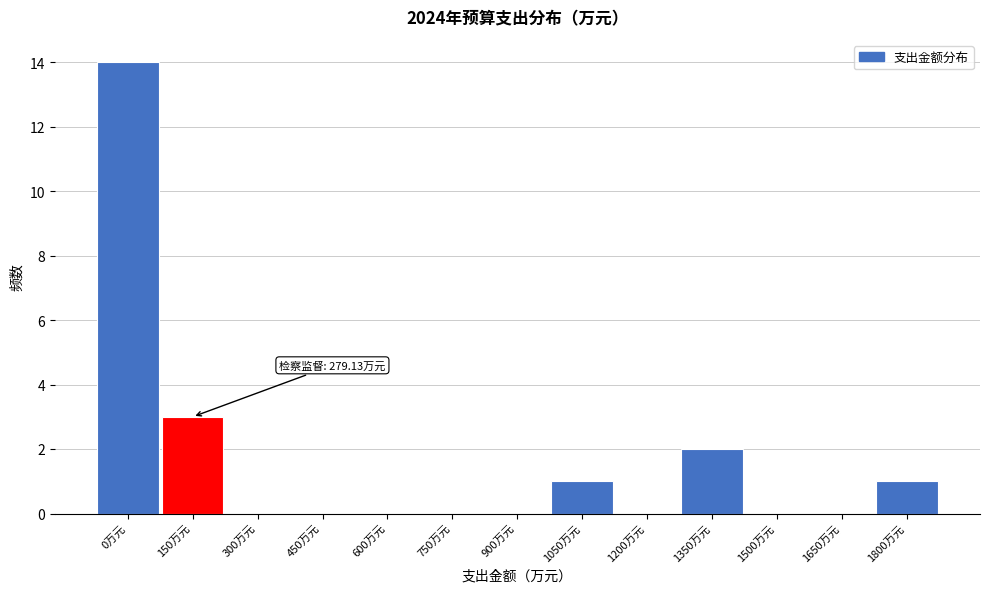

Reading left to right, what are all the values shown in this chart?

0万元=14	150万元=3	300万元=0	450万元=0	600万元=0	750万元=0	900万元=0	1050万元=1	1200万元=0	1350万元=2	1500万元=0	1650万元=0	1800万元=1